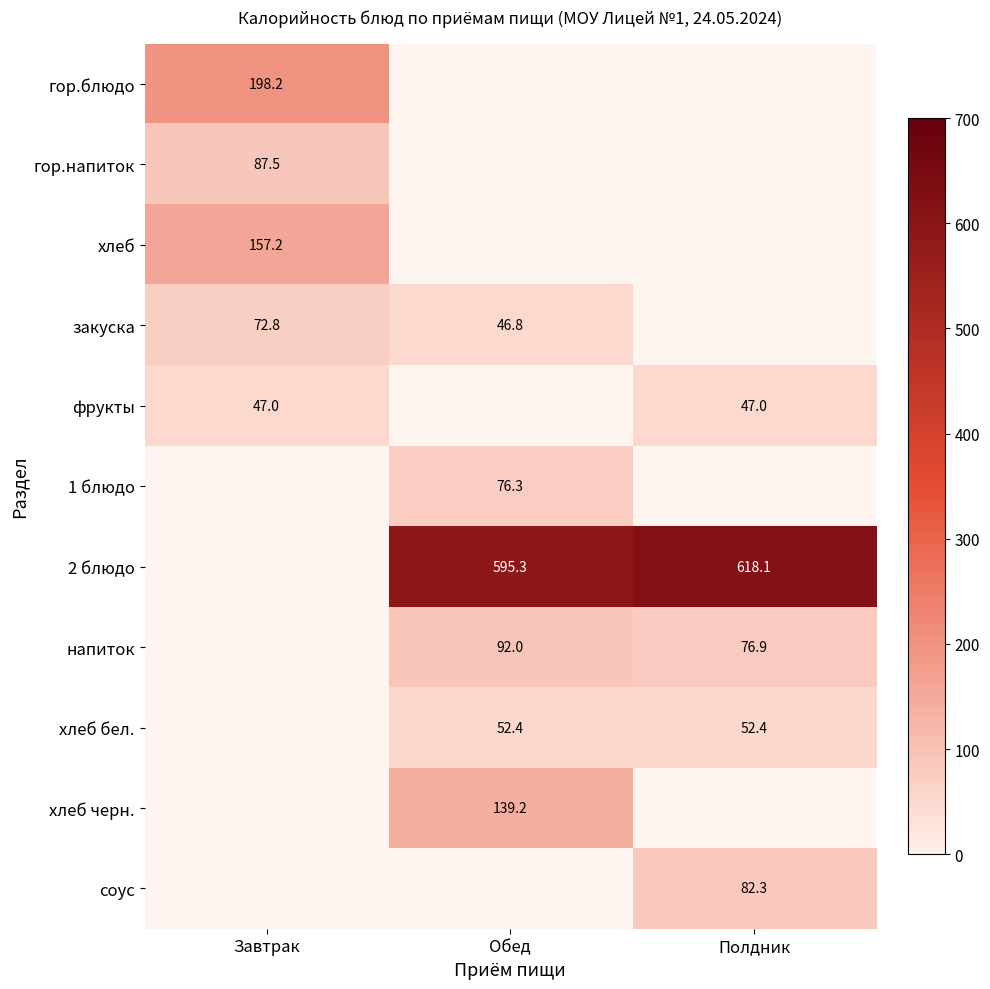

What is the spread (max minus min) of values at Завтрак?

151.2